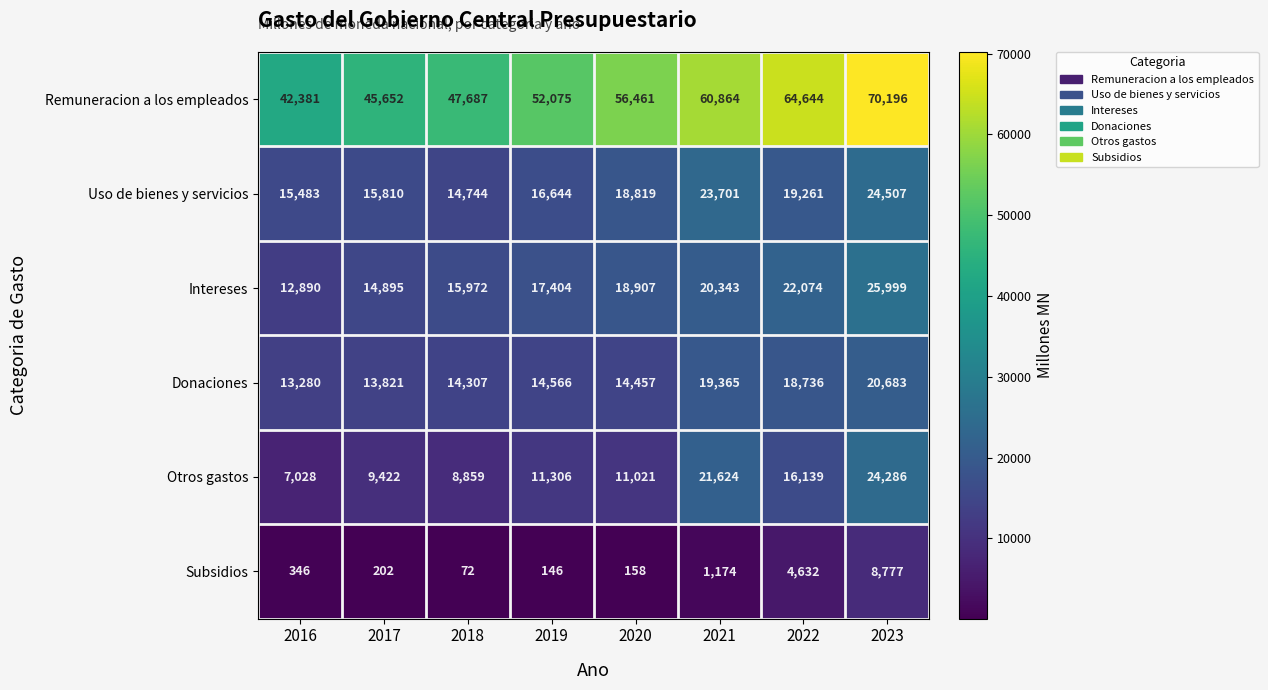

Is it true that Subsidios equals 202 at 2017?

True